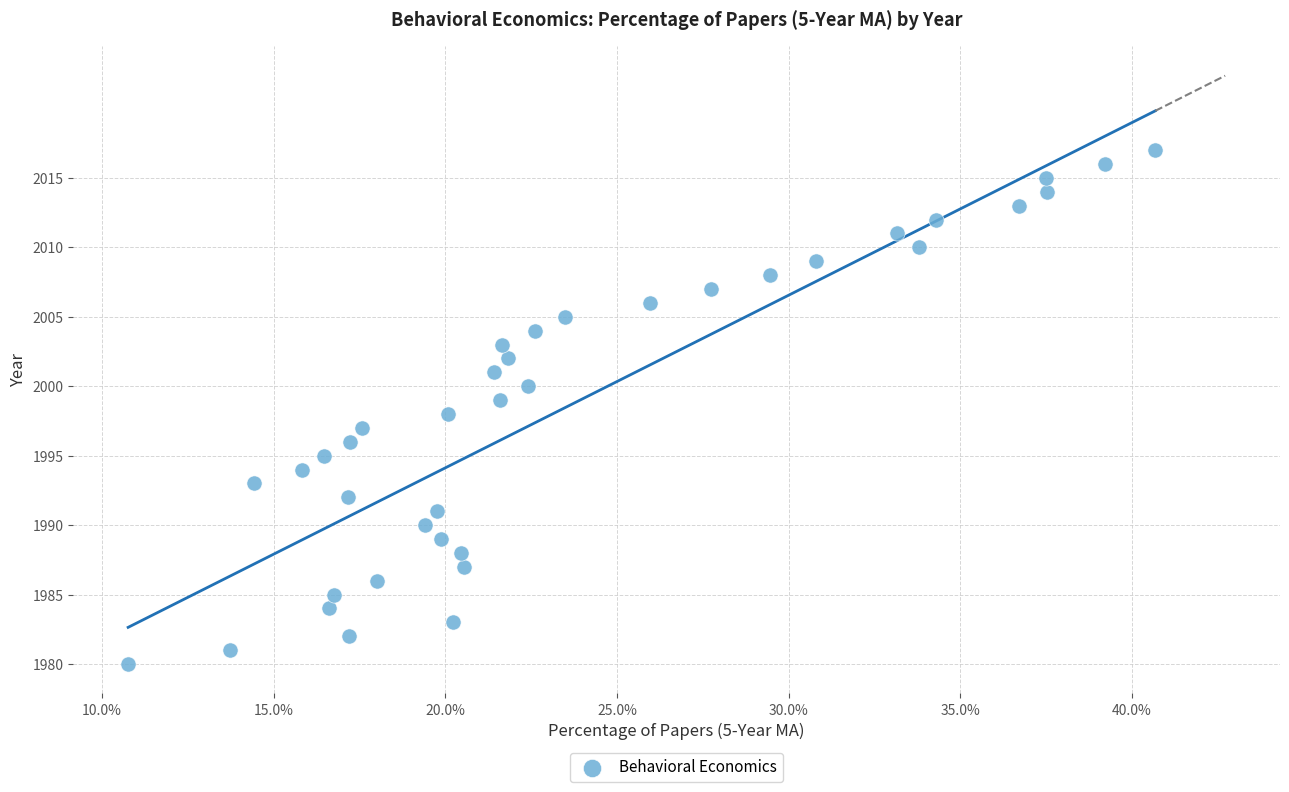

What is the range of Y values (max minus min)?

37